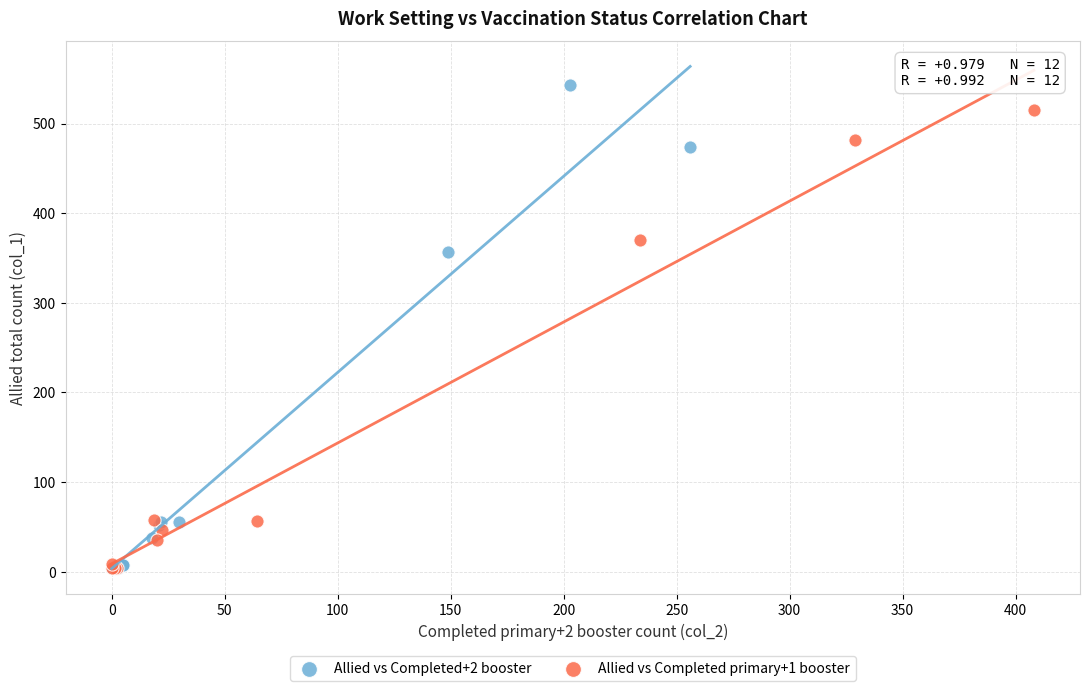

Which series contains the highest Y value?

Allied vs Completed+2 booster